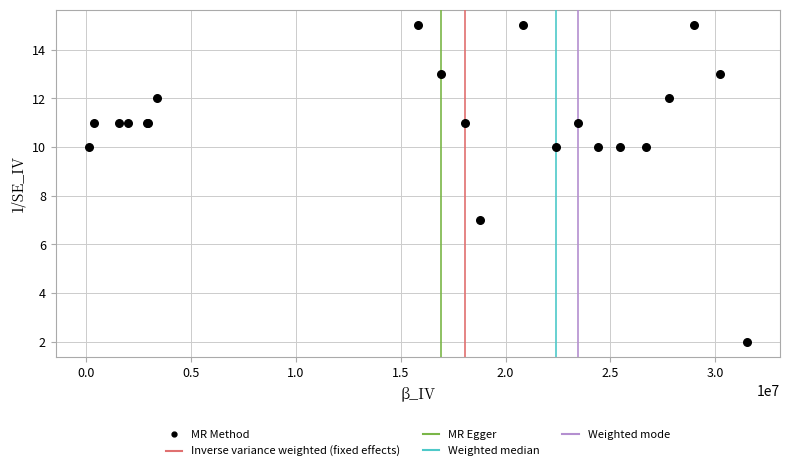

What Y value in the scatter plot is closest to 8?

7